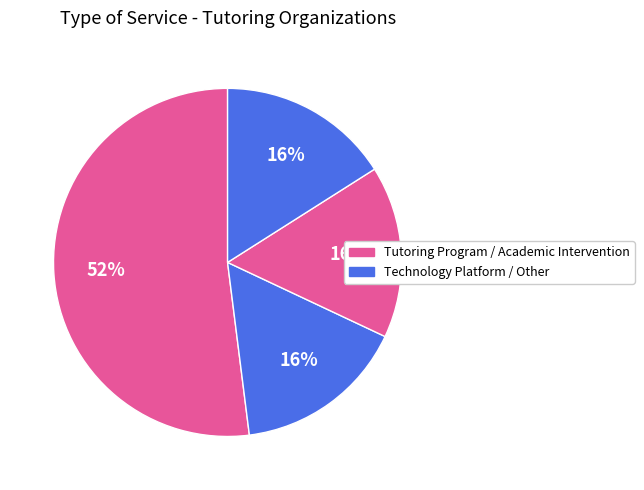

How many slices are in this pie chart?

4